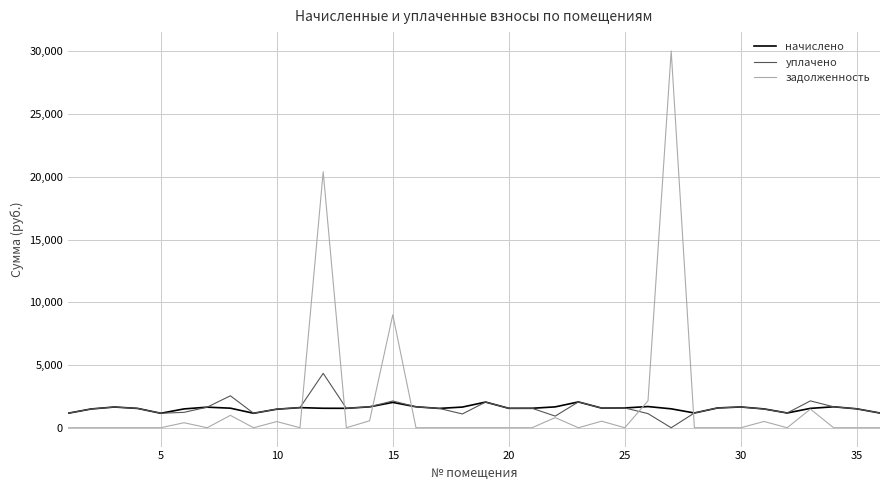

Which series has the largest range (max minus min)?

задолженность